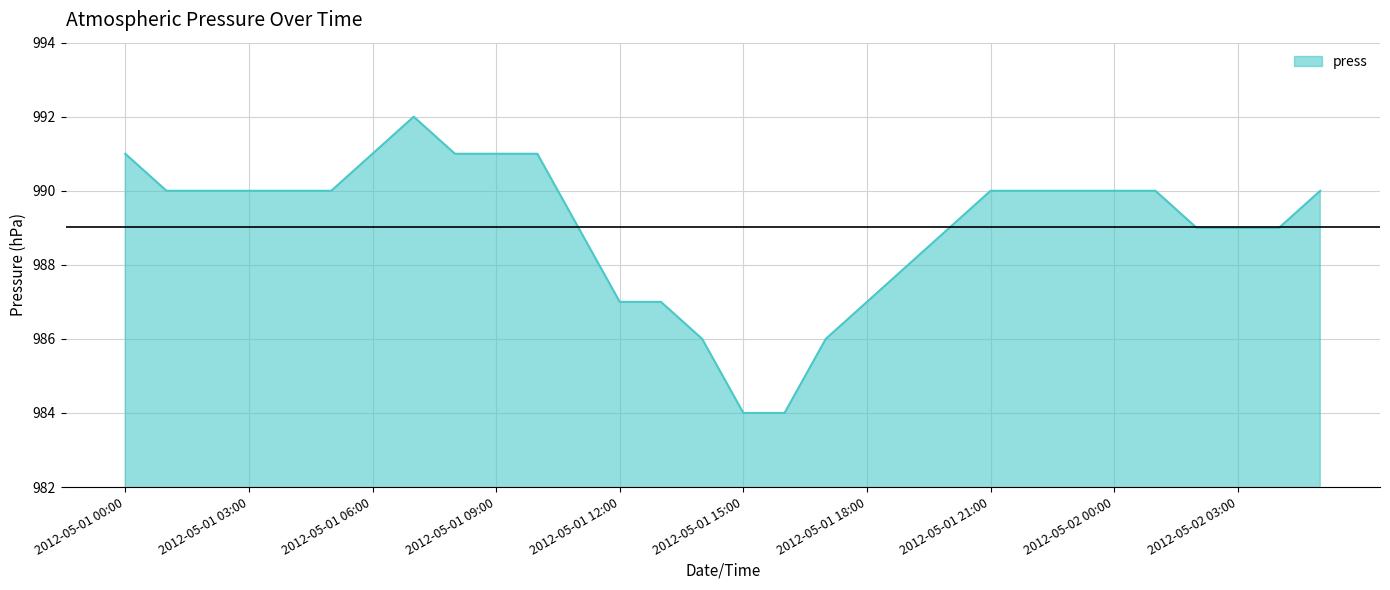

Count the values in the range 988 to 990.

17